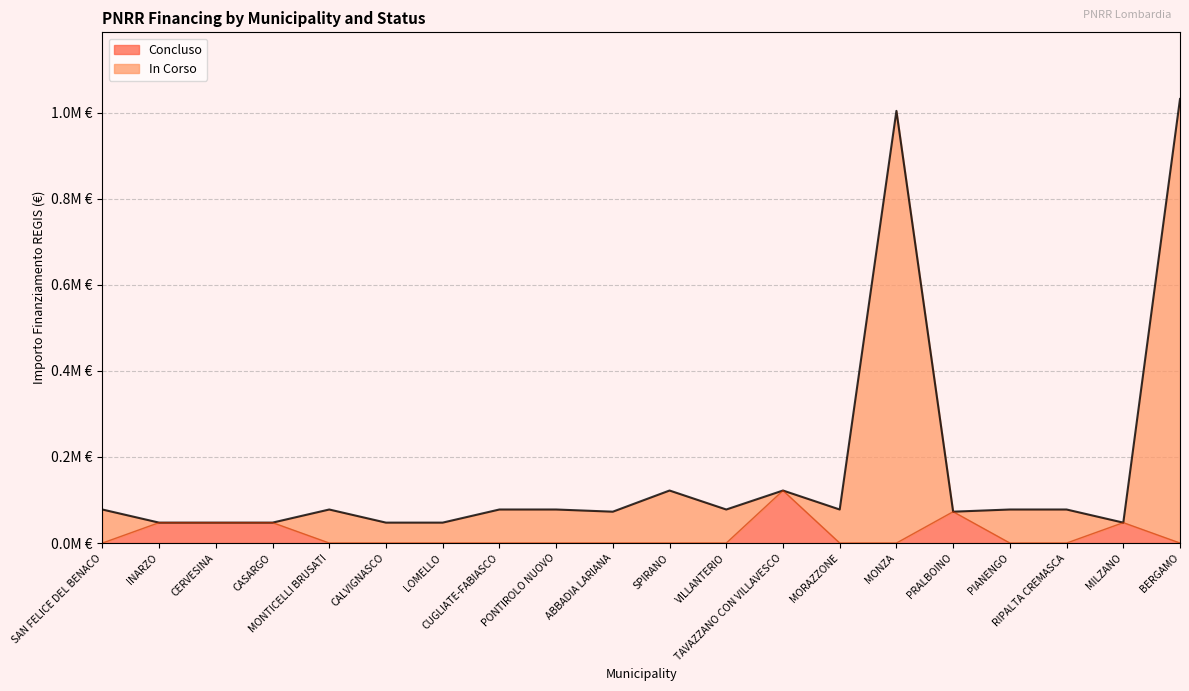

Between CALVIGNASCO and MORAZZONE, which is larger?

MORAZZONE